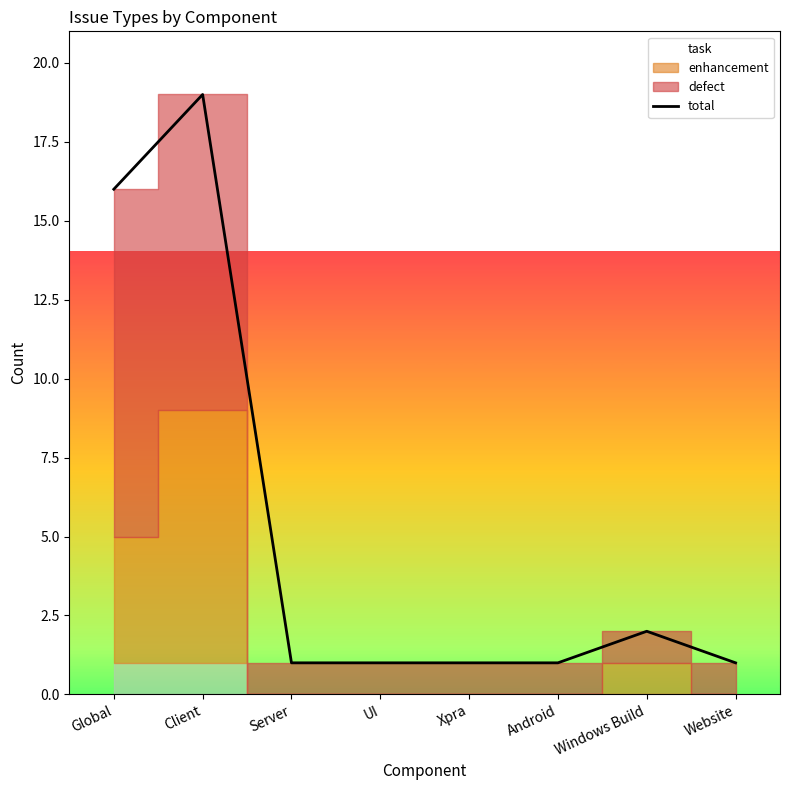

What is the difference between the values at Windows Build and Client?

17